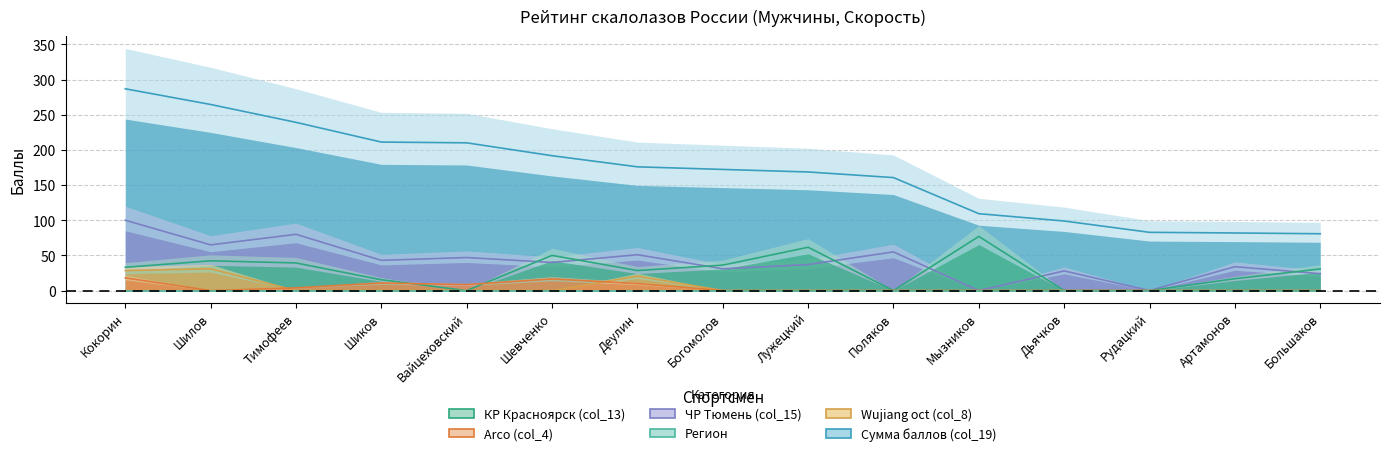

After their last crossing, which series has the higher values: Arco (col_4) or Wujiang oct (col_8)?

Wujiang oct (col_8)